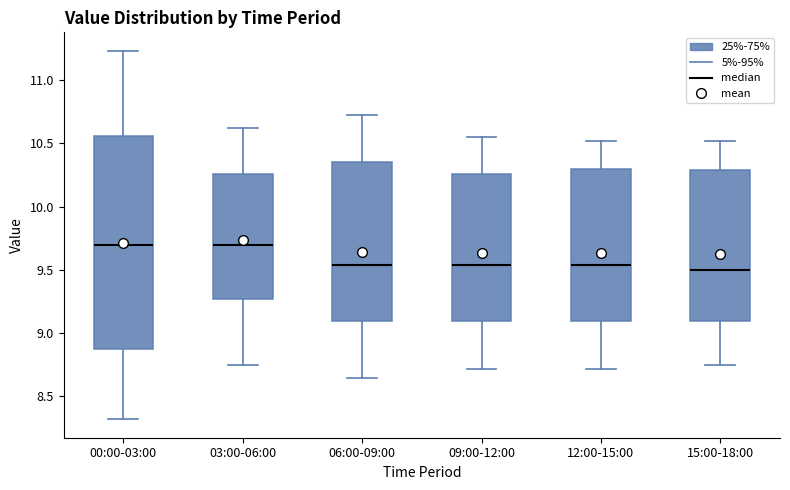

Where does the upper whisker of the box for 03:00-06:00 end on the y-axis? The values are not printed on the chart, so give them approximately, as read against the axis.

10.60